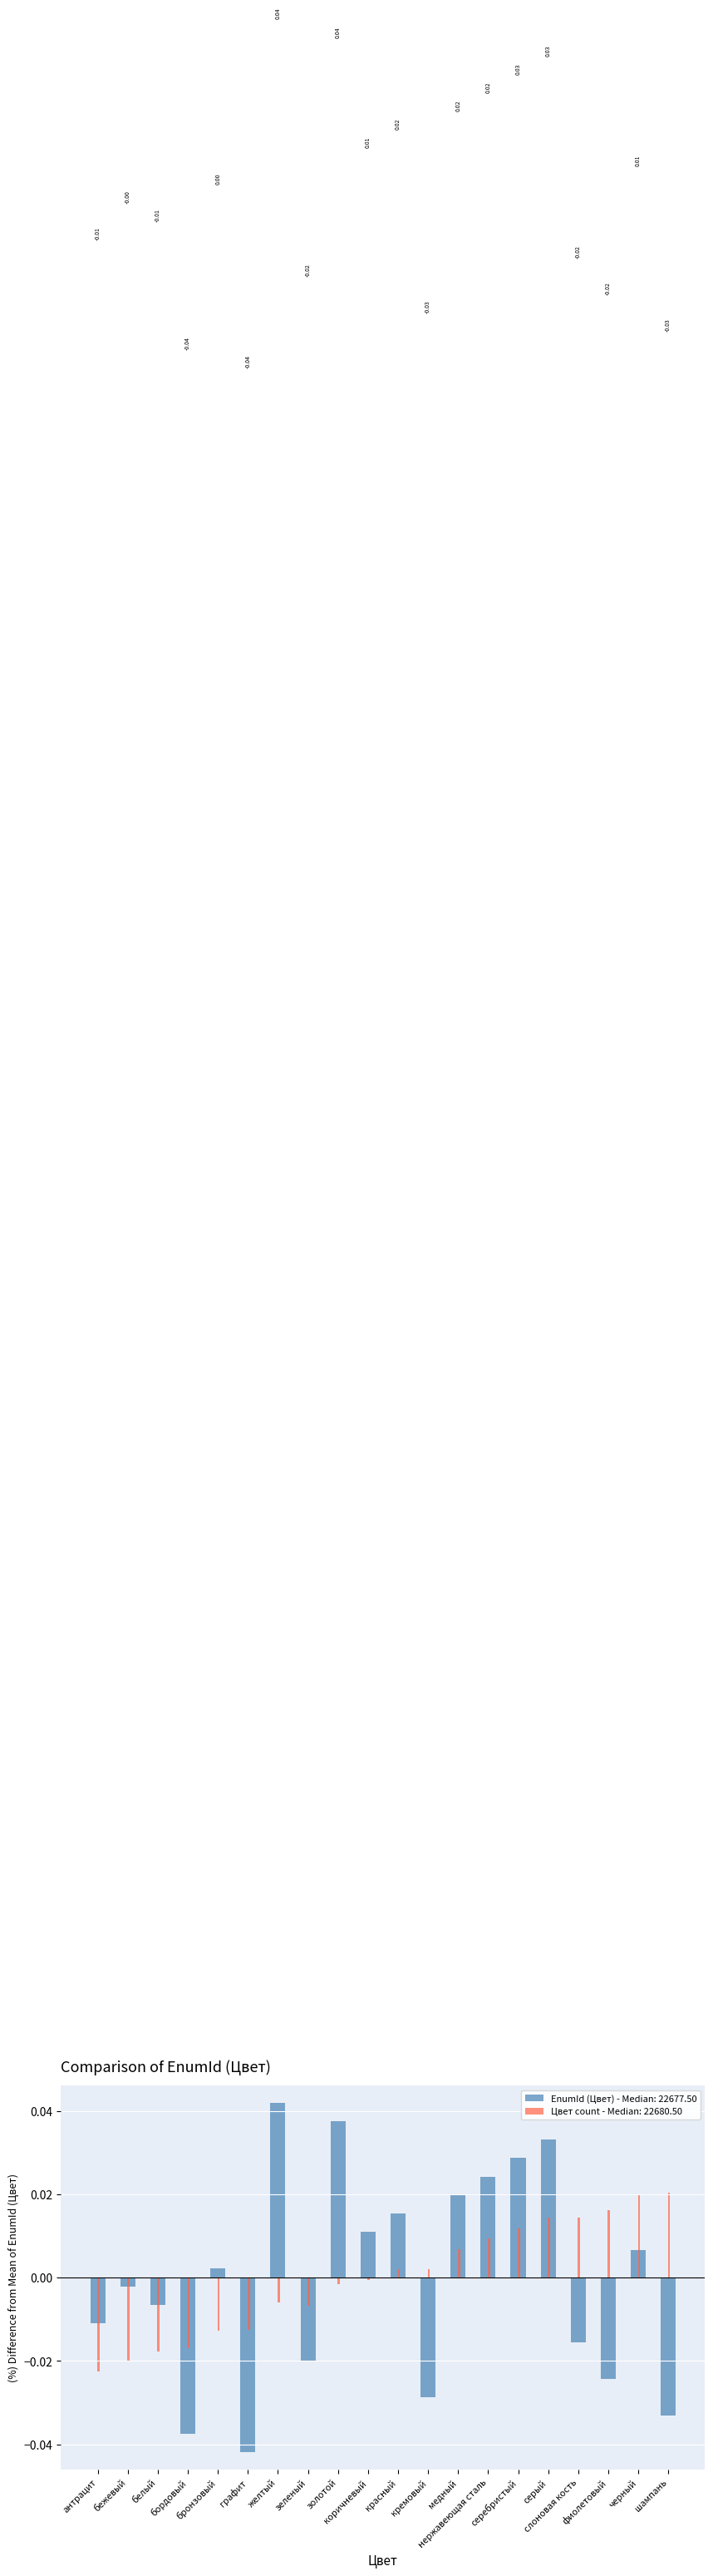

Which series has the largest range (max minus min)?

EnumId (Цвет) - Median: 22677.50